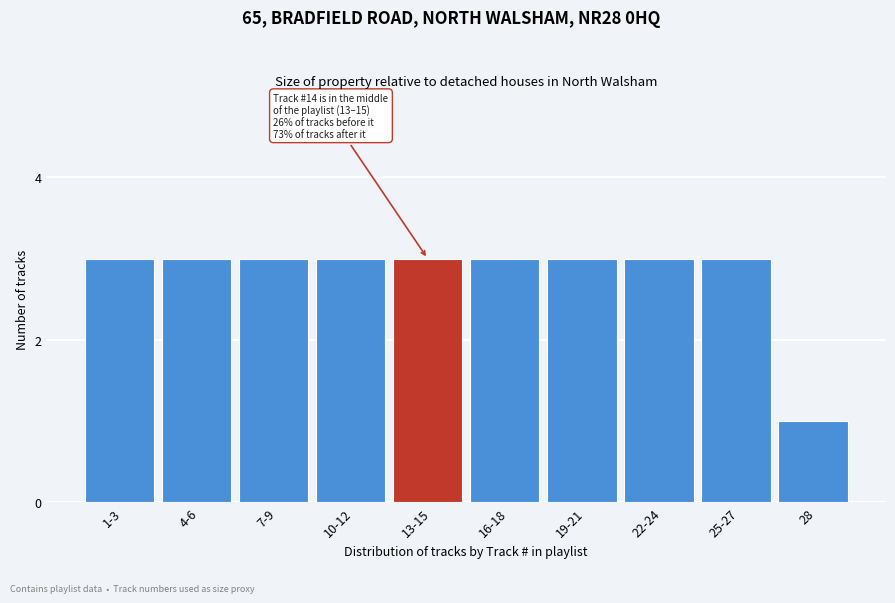

Reading right to left, what are all the values shown in this chart?

1	3	3	3	3	3	3	3	3	3